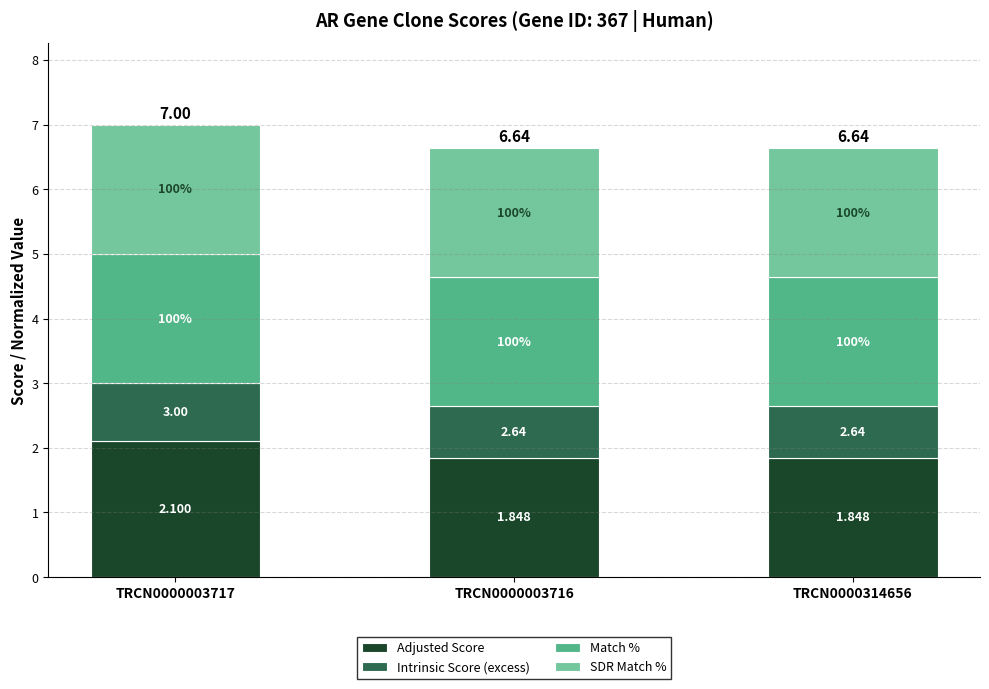

What value does the Adjusted Score series have at TRCN0000314656?

1.8